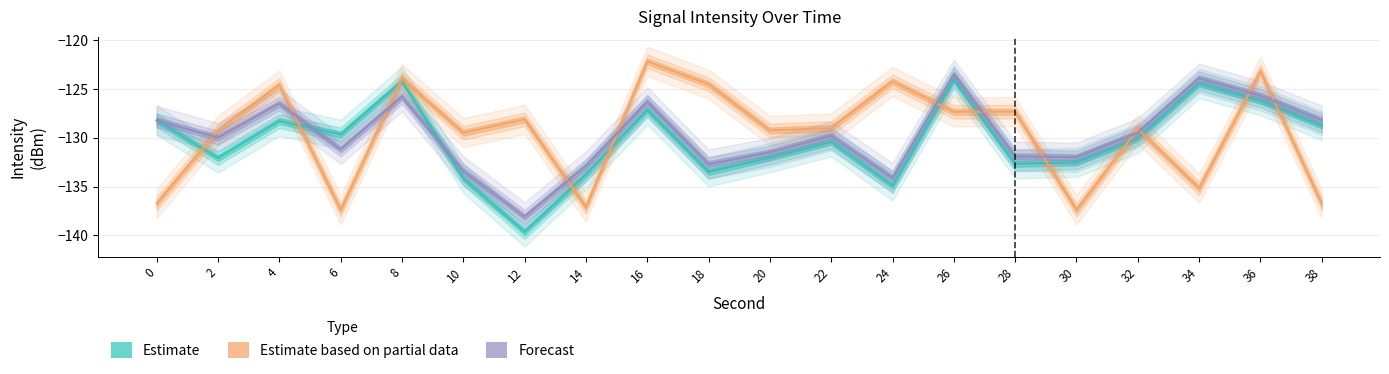

What is the value of the Estimate based on partial data point at the 10th from the left?

-124.5